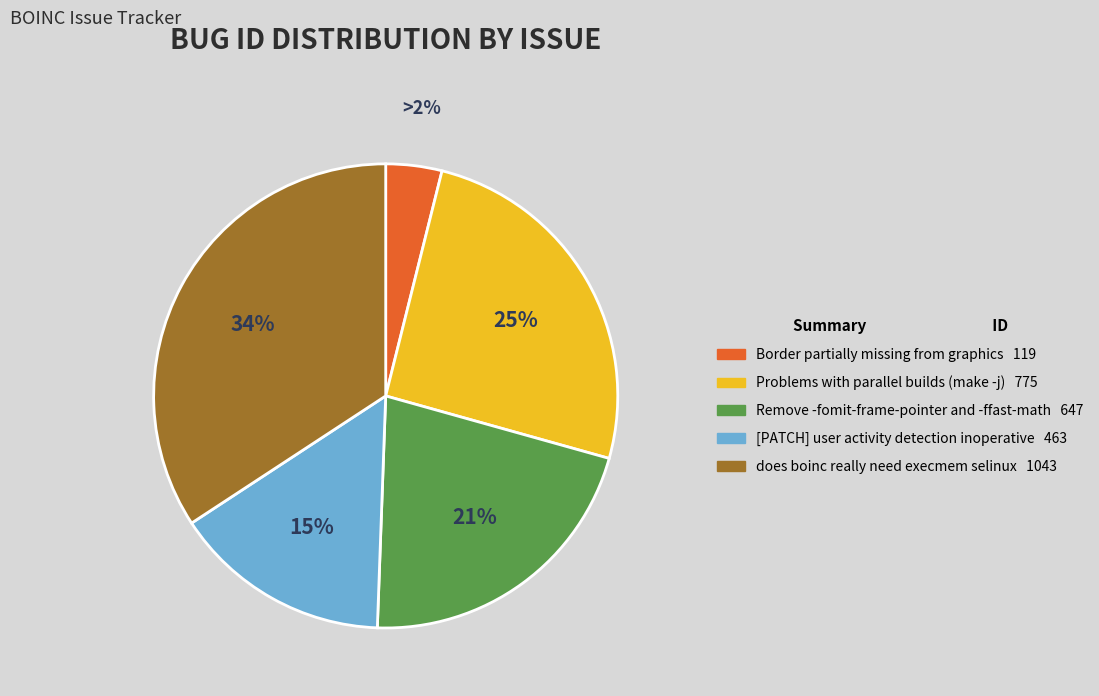

To the nearest percent, what percentage of the pie is Problems with parallel builds (make -j)?

25%